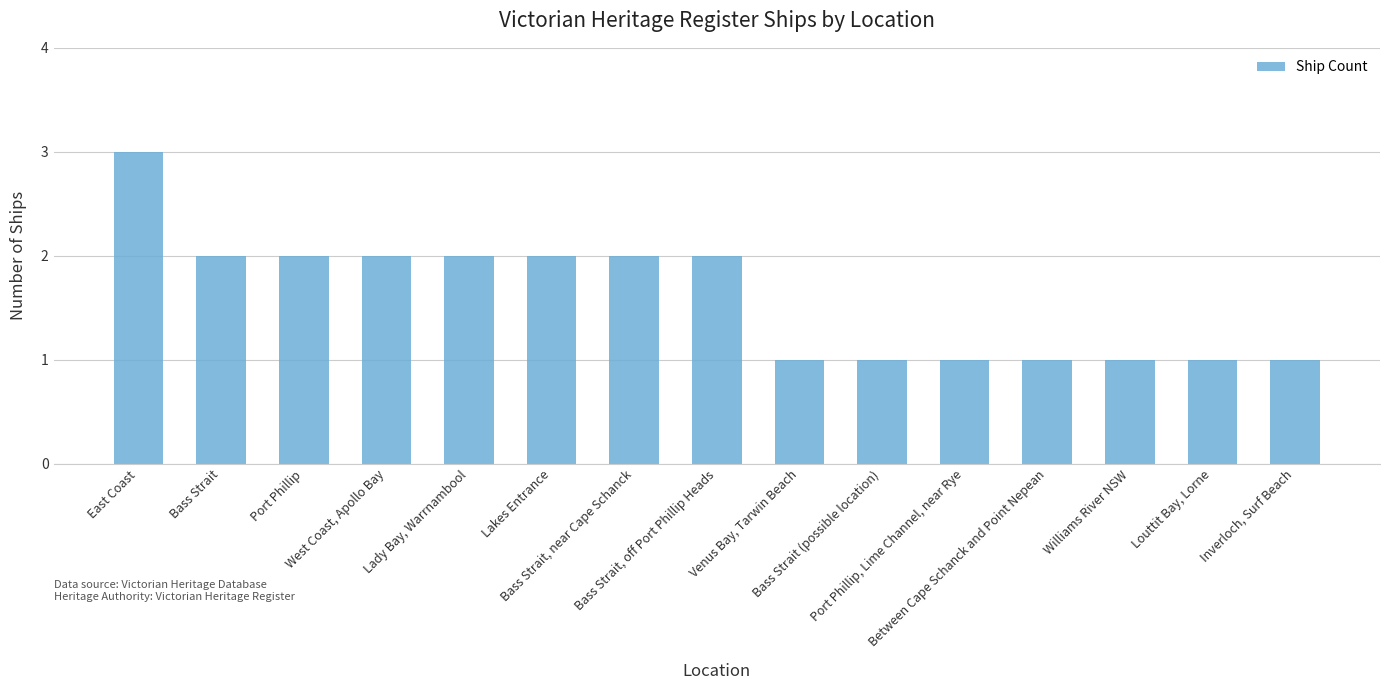

What value does the data have at East Coast?

3